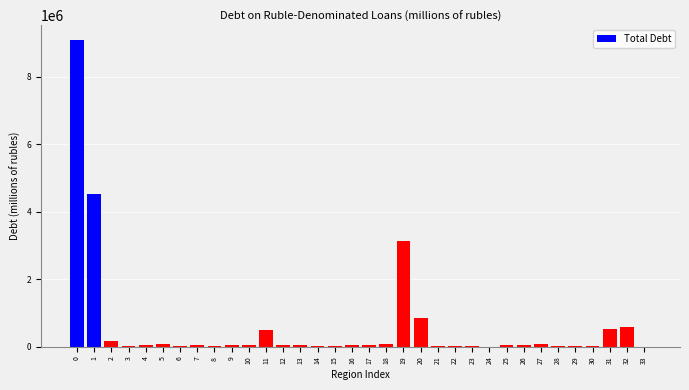

What is the greatest value displayed?

9080461